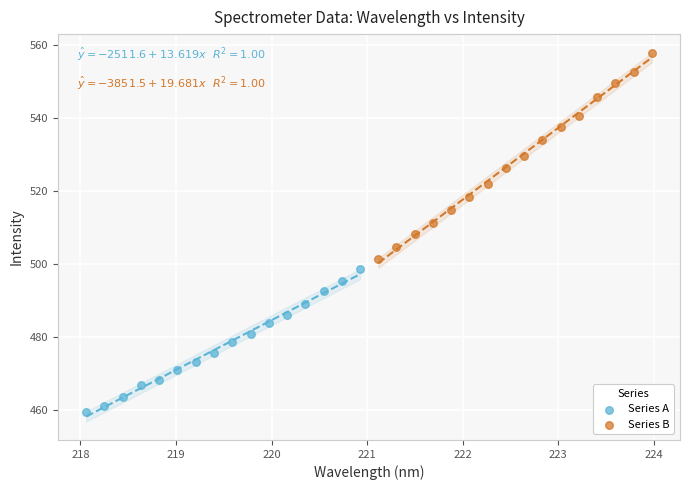

Which series reaches the minimum Y coordinate?

Series A